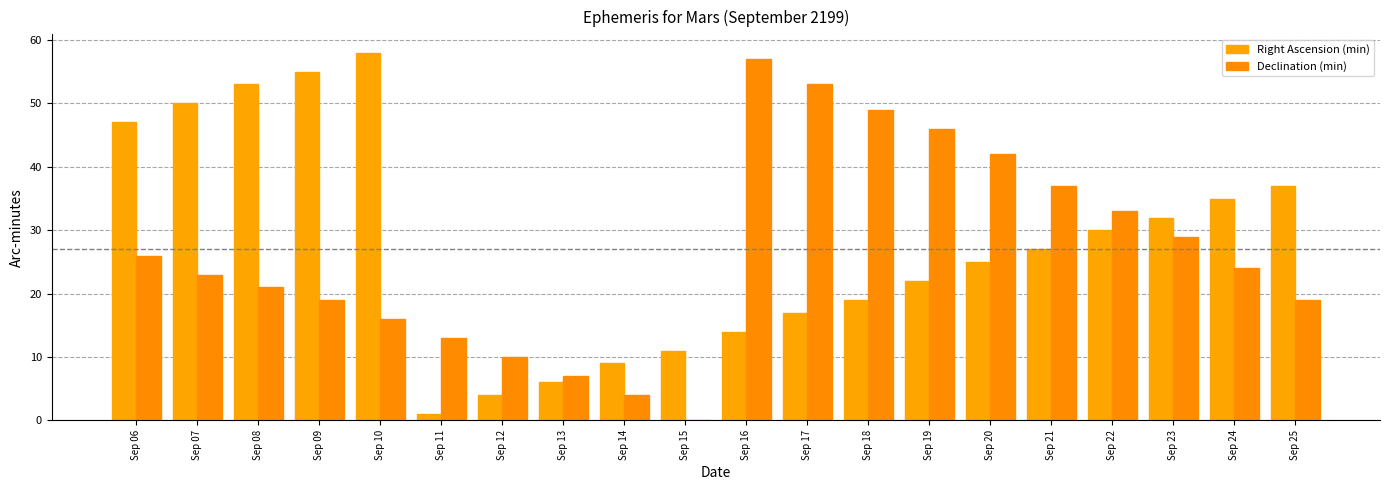

How many groups of bars are there?

20